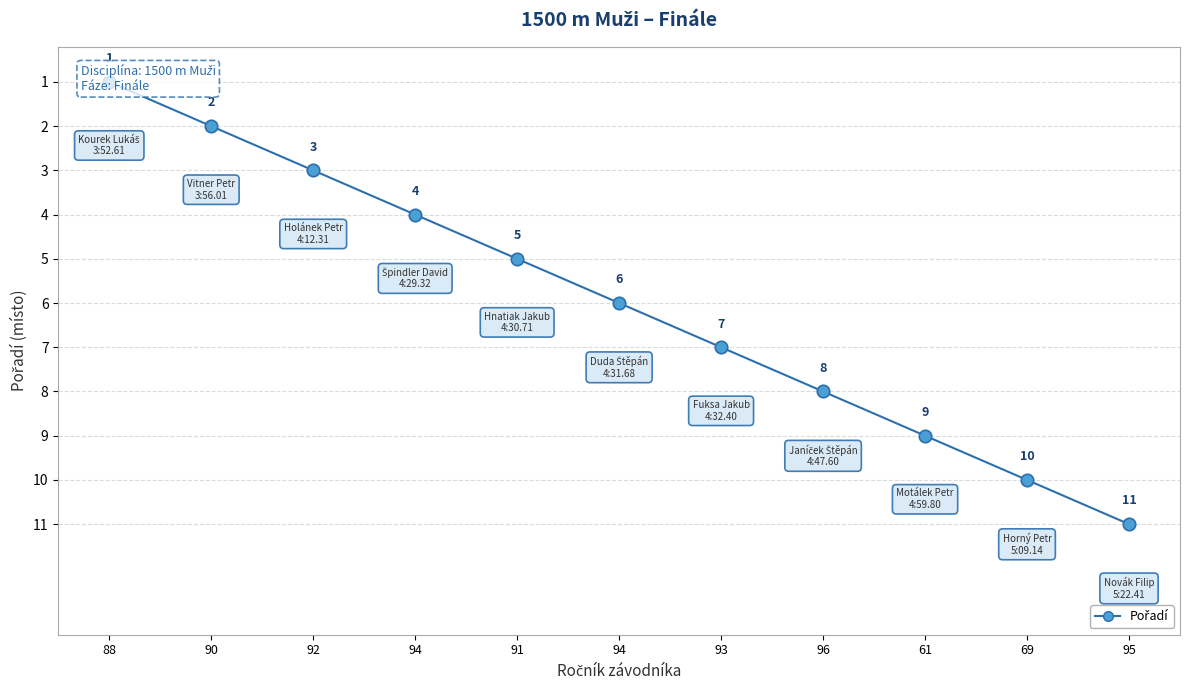

What is the change in value from 92 to 96?

+5